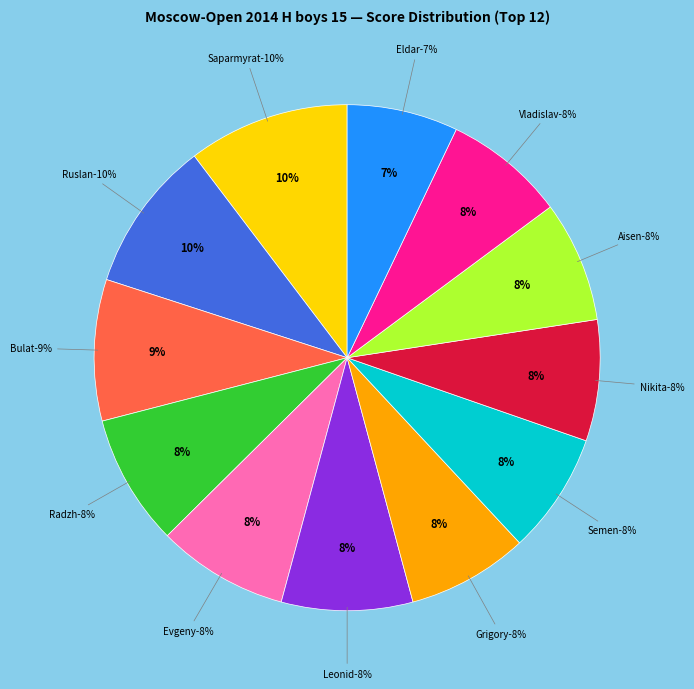

Does Kolobov Leonid represent more than half of the total?

No